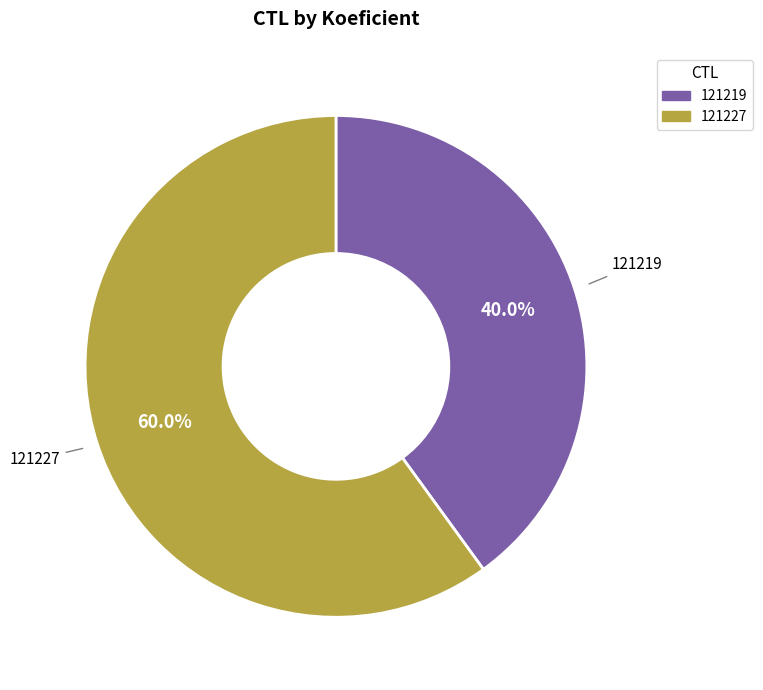

How many slices are in this pie chart?

2